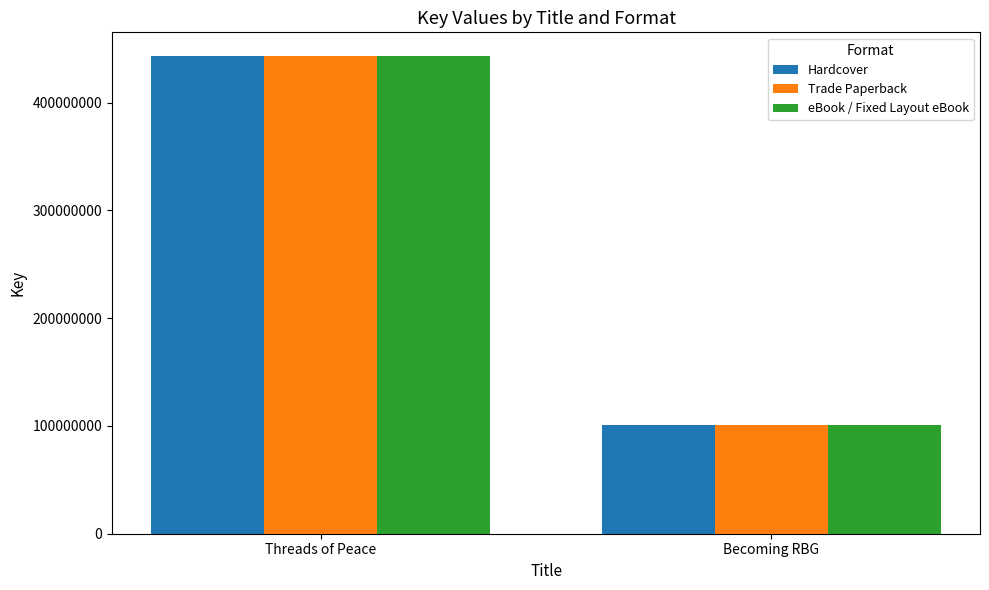

What is the sum of the eBook / Fixed Layout eBook values at Threads of Peace and Becoming RBG?

544143714